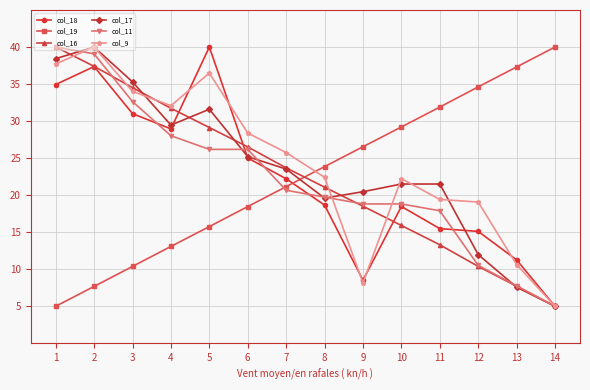

Where does the col_11 series first go above 20?

1